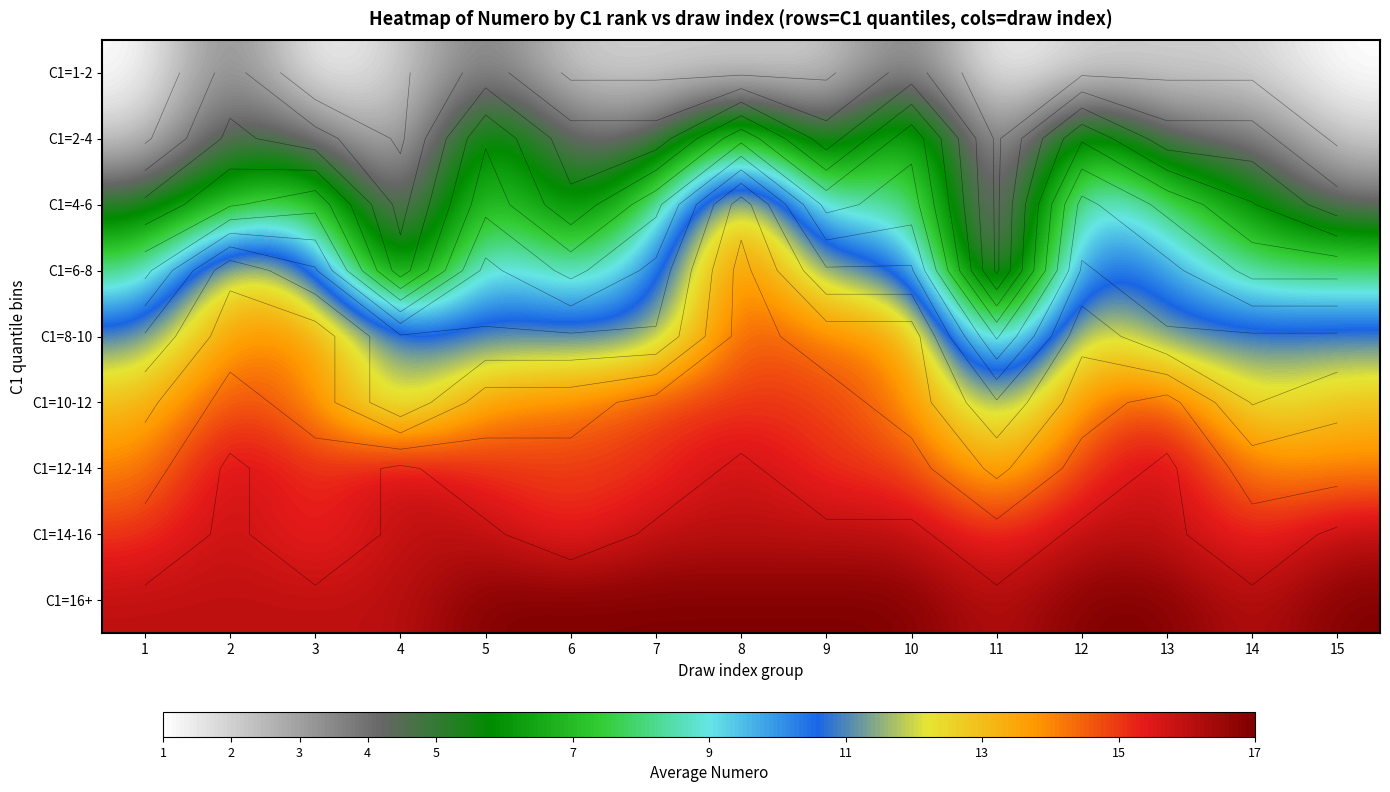

Between 1 and 10, which is larger?

10